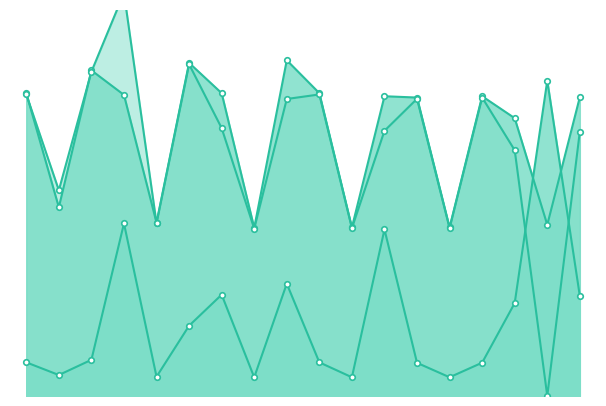

How many lines are shown in the chart?

3